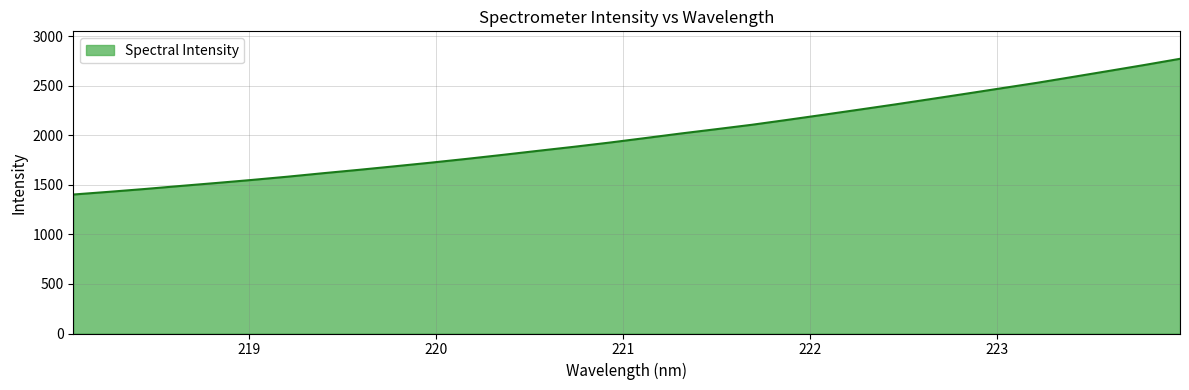

What is the minimum value shown in the chart?

1403.8